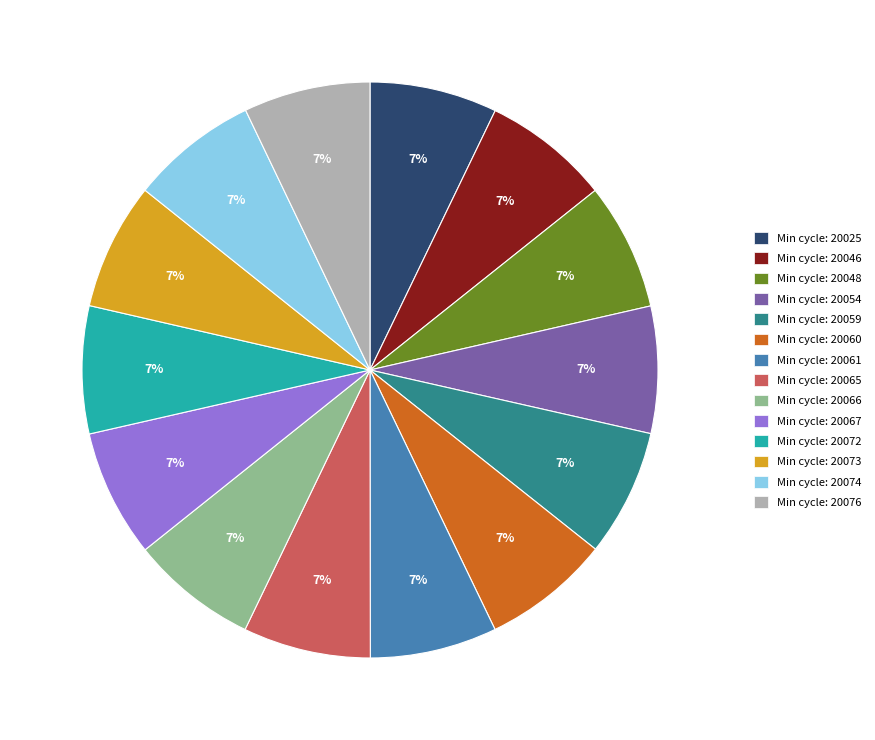

To the nearest percent, what is the average slice percentage?

7%